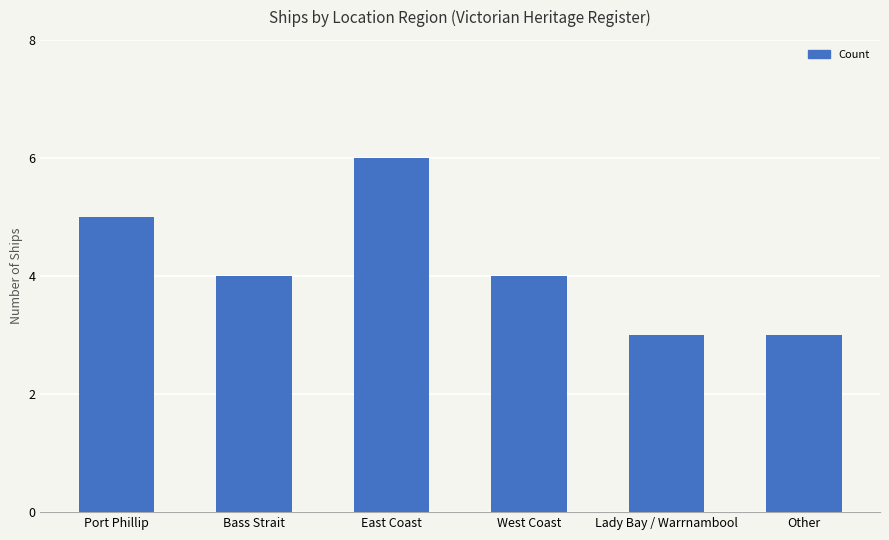

What is the ratio of the value at West Coast to the value at Other?

1.3